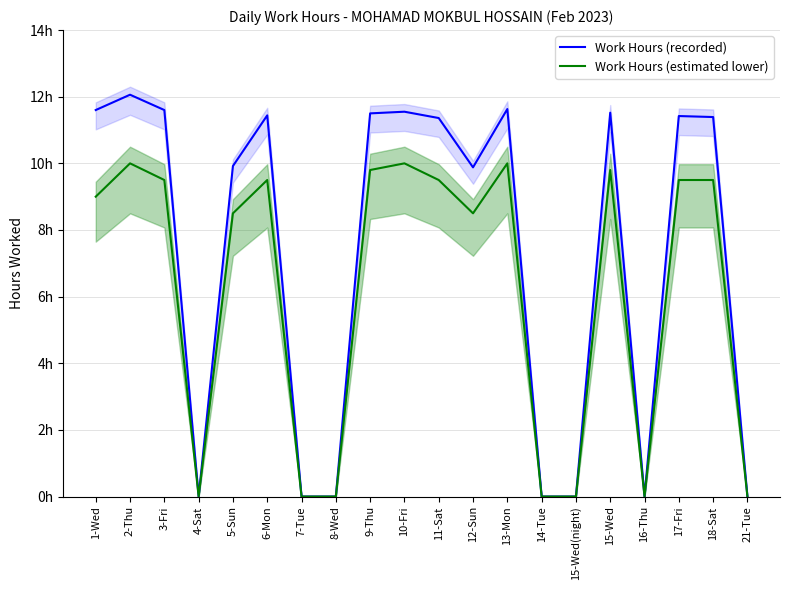

At which label is Work Hours (estimated lower) closest to 5?

5-Sun